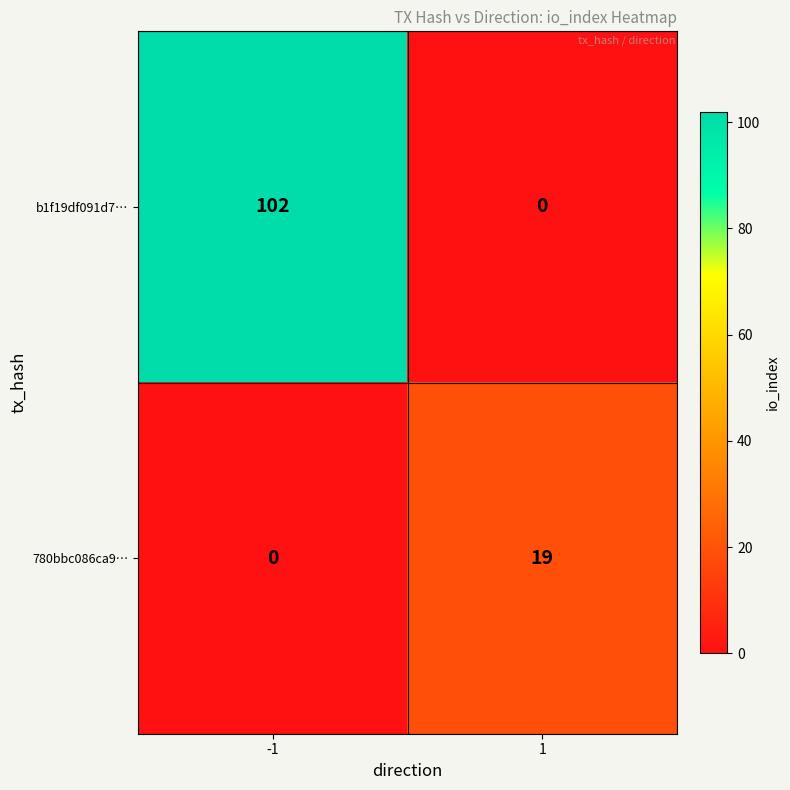

Reading right to left, what are all the values shown in this chart?

b1f19df091d7…: 1=0	-1=102
780bbc086ca9…: 1=19	-1=0